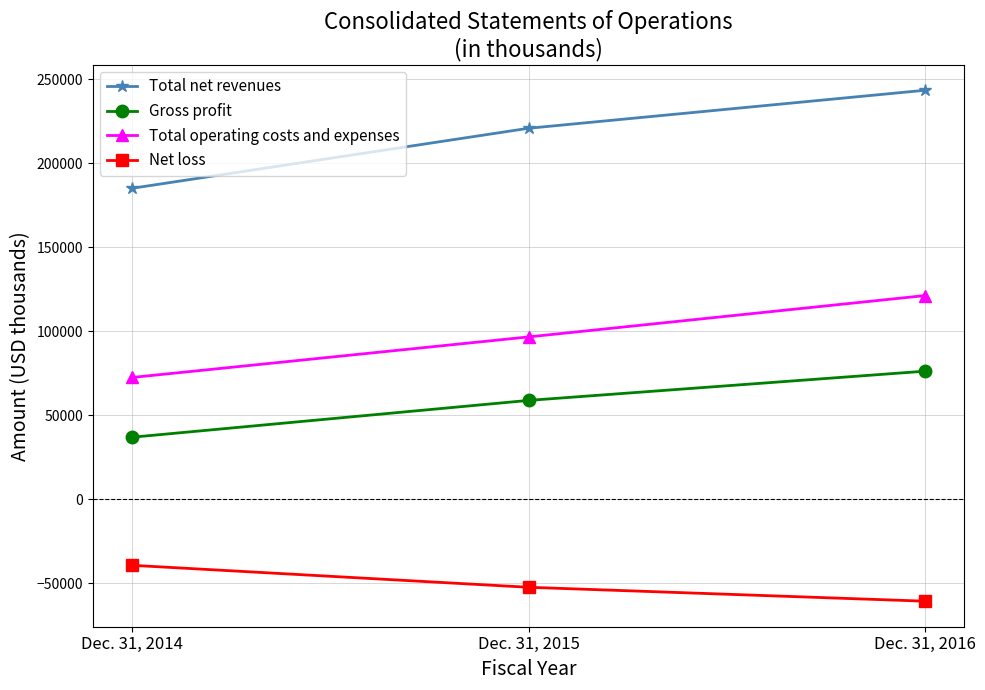

Reading left to right, extract all data points from this chart.

Total net revenues: Dec. 31, 2014=185245	Dec. 31, 2015=220942	Dec. 31, 2016=243555
Gross profit: Dec. 31, 2014=37047	Dec. 31, 2015=58953	Dec. 31, 2016=76328
Total operating costs and expenses: Dec. 31, 2014=72620	Dec. 31, 2015=96744	Dec. 31, 2016=121332
Net loss: Dec. 31, 2014=-39229	Dec. 31, 2015=-52294	Dec. 31, 2016=-60568